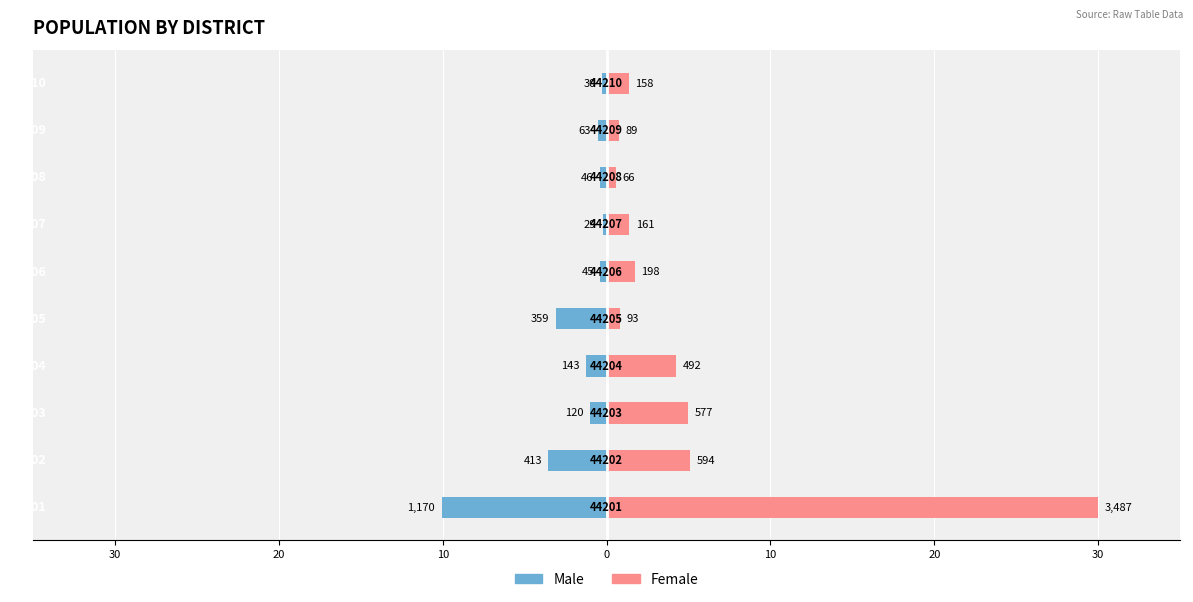

The Female series shows 5.1 at 44202. True or false?

True